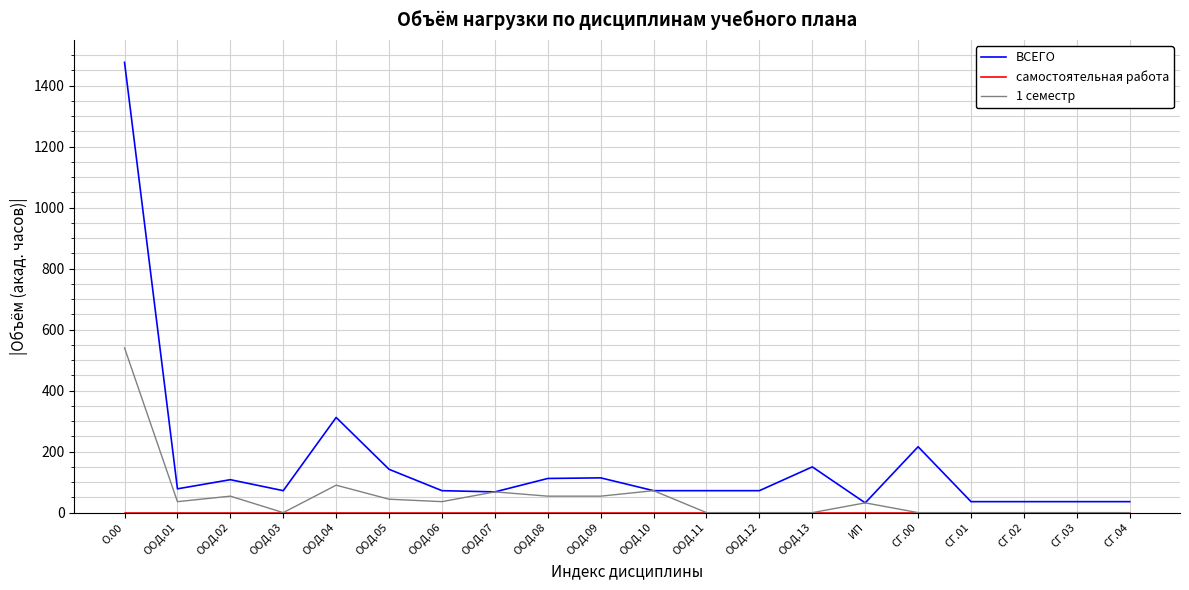

Which series has the largest range (max minus min)?

ВСЕГО